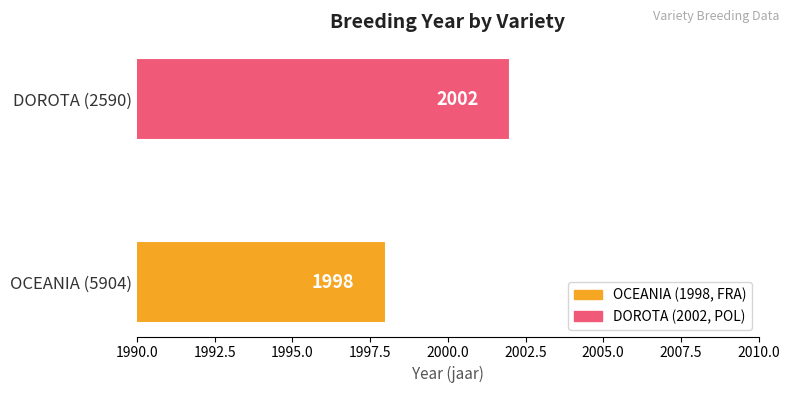

True or false: the data shows 2614 at DOROTA (2590).

False